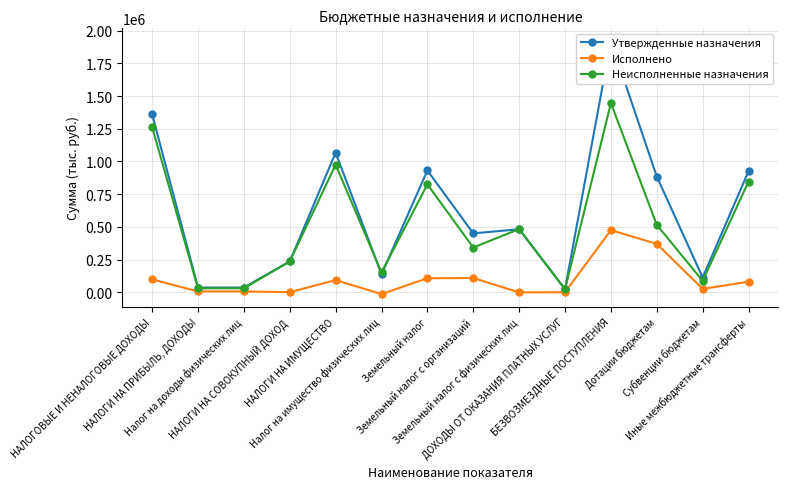

What is the spread (max minus min) of values at Земельный налог?

824757.4